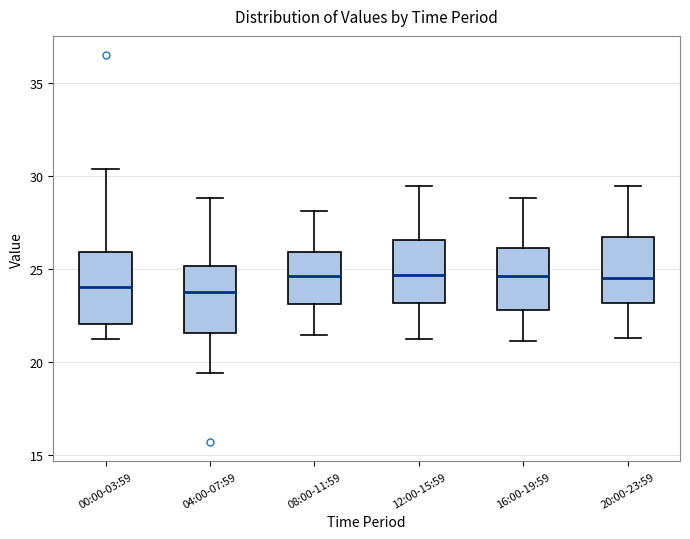

Reading left to right, transcribe this box plot: for each box, give where its median line is, the range the box spans, and where its two whiskers end, as read against the y-axis. The values are not printed on the chart, so give them approximately, as read against the axis.

00:00-03:59: median 24.0, box 22.0 to 26.0, whiskers 21.0 to 30.5
04:00-07:59: median 24.0, box 21.5 to 25.0, whiskers 19.5 to 29.0
08:00-11:59: median 24.5, box 23.0 to 26.0, whiskers 21.5 to 28.0
12:00-15:59: median 24.5, box 23.0 to 26.5, whiskers 21.0 to 29.5
16:00-19:59: median 24.5, box 23.0 to 26.0, whiskers 21.0 to 29.0
20:00-23:59: median 24.5, box 23.0 to 26.5, whiskers 21.5 to 29.5